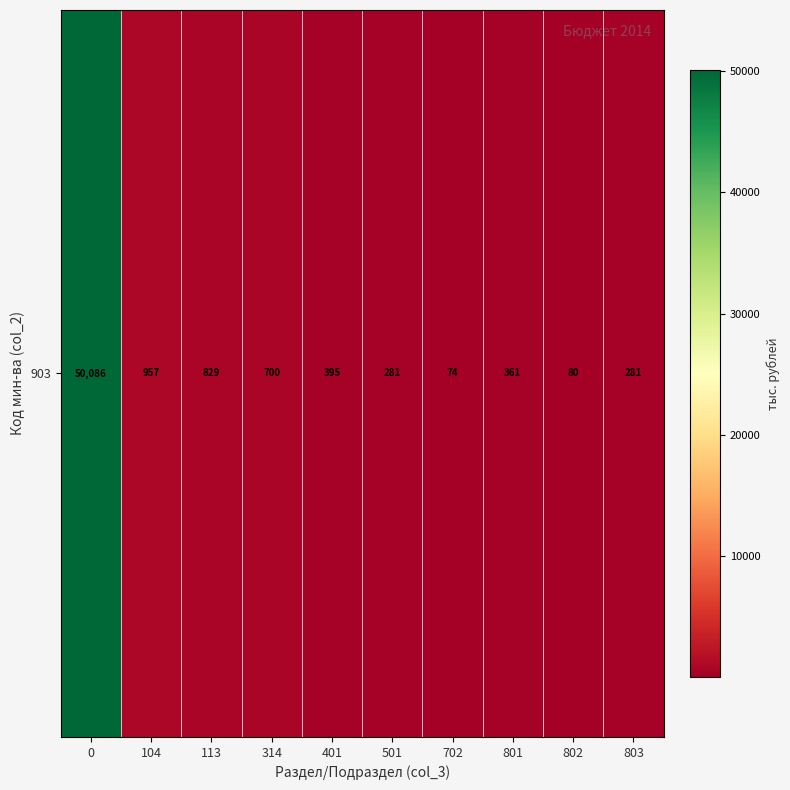

Reading left to right, transcribe all the data shown in this chart.

0=50085.8	104=957.4	113=829.0	314=700.0	401=394.6	501=280.9	702=73.8	801=360.7	802=79.8	803=280.9